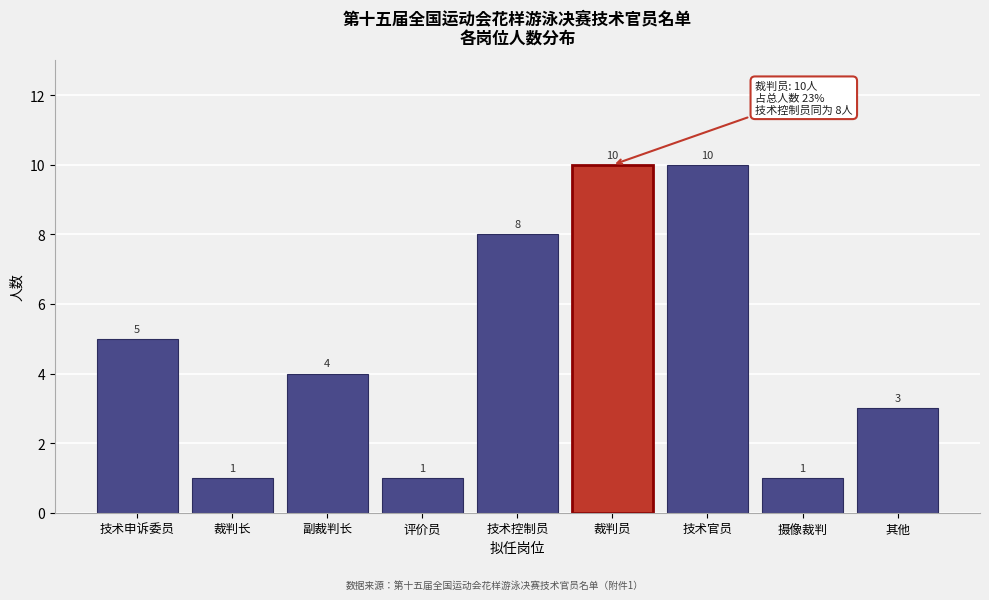

Reading left to right, list all the values displayed in this chart.

5	1	4	1	8	10	10	1	3